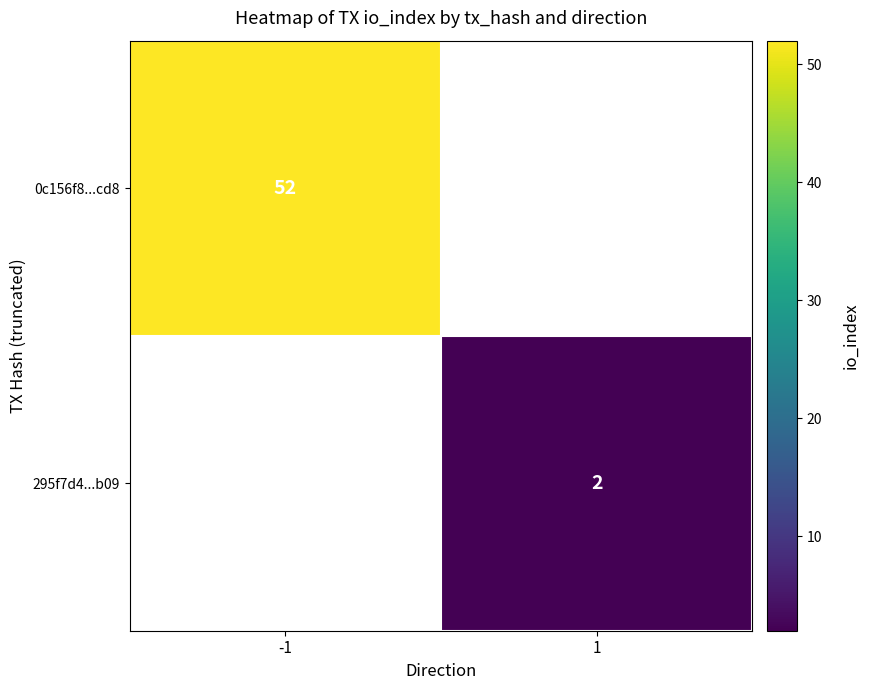

At which category does the chart reach its minimum across all series?

1